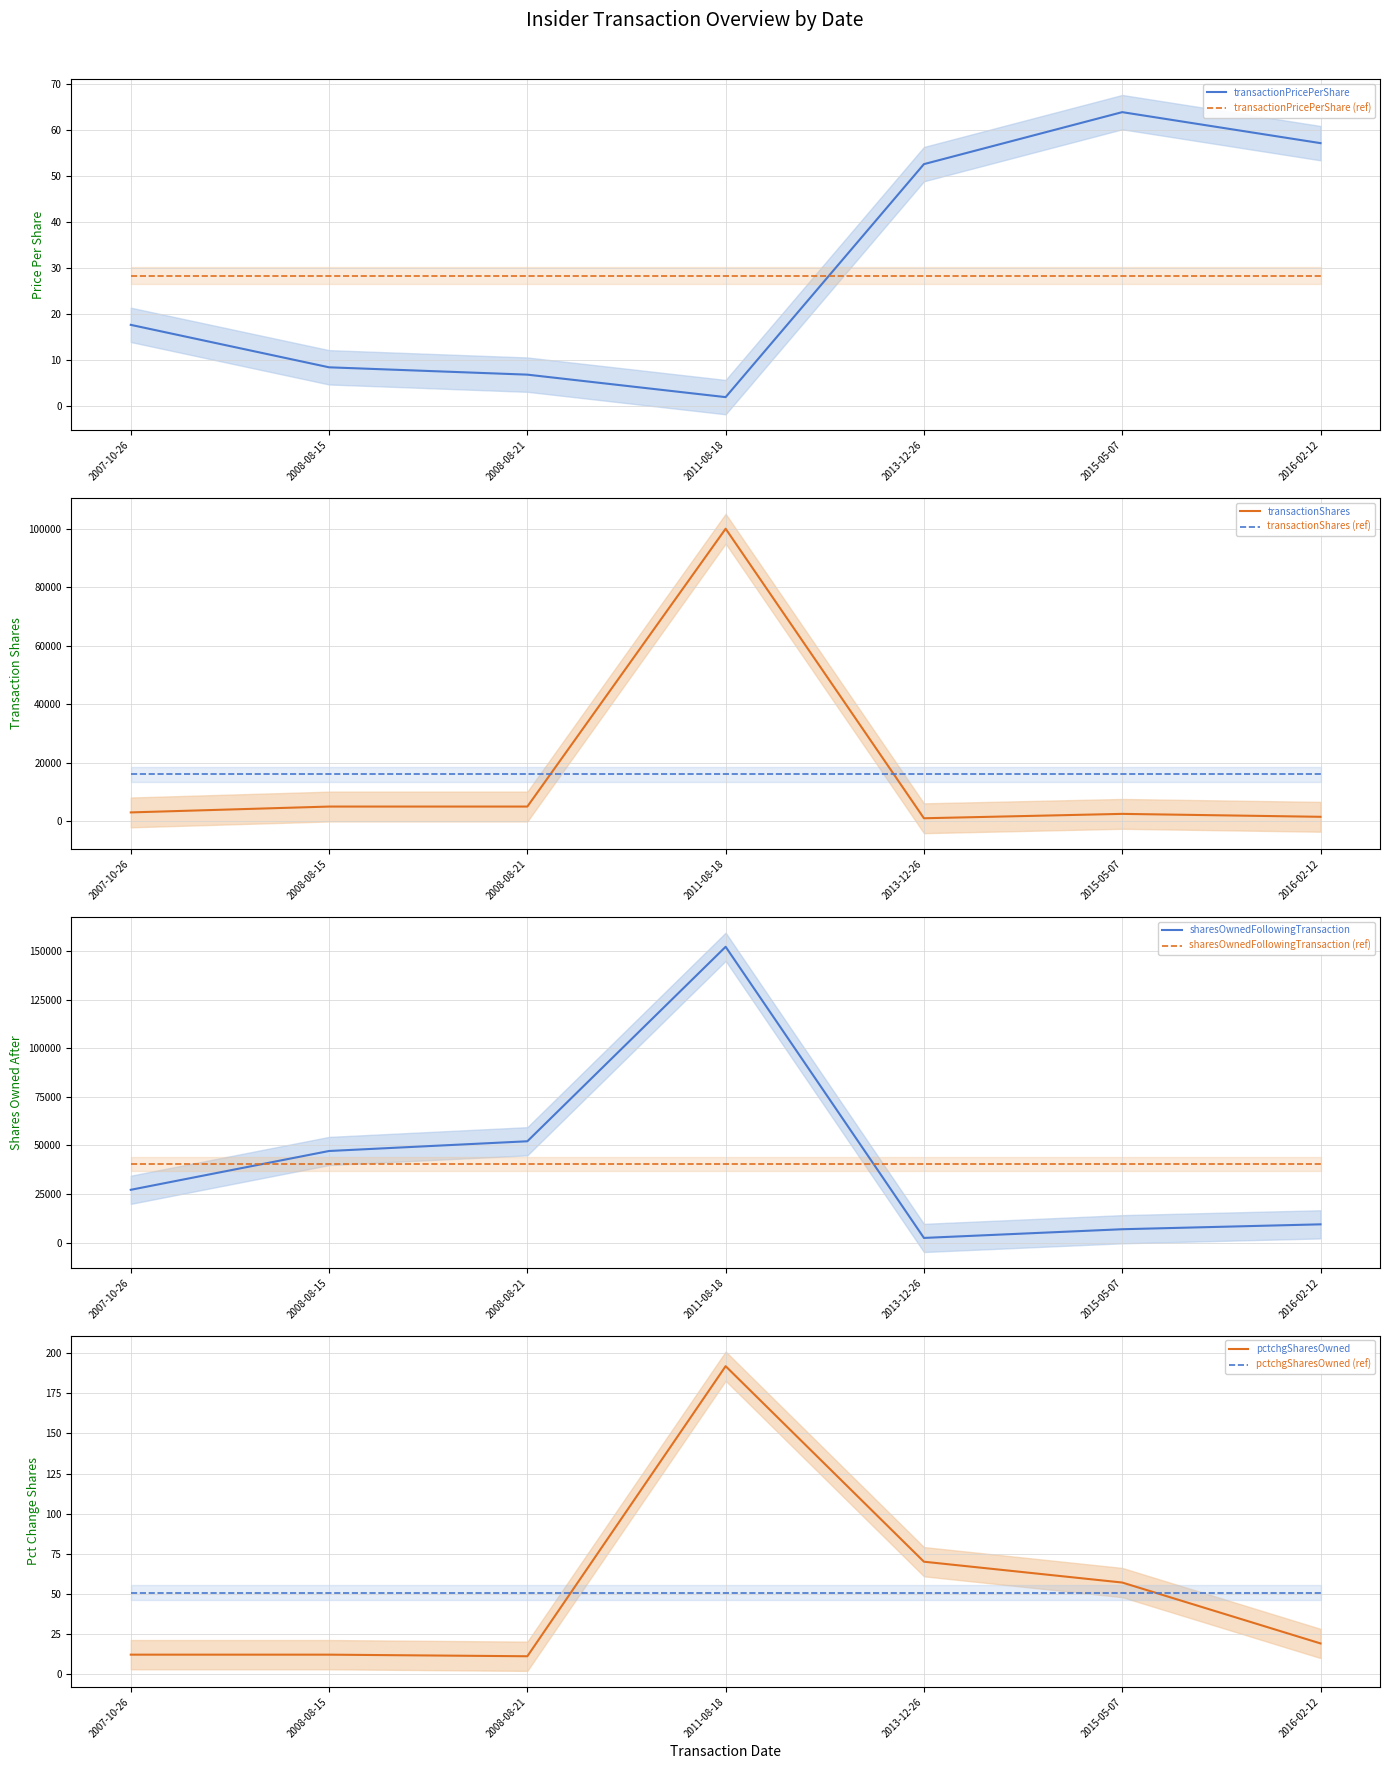

Where is the first local minimum for transactionPricePerShare?

2011-08-18